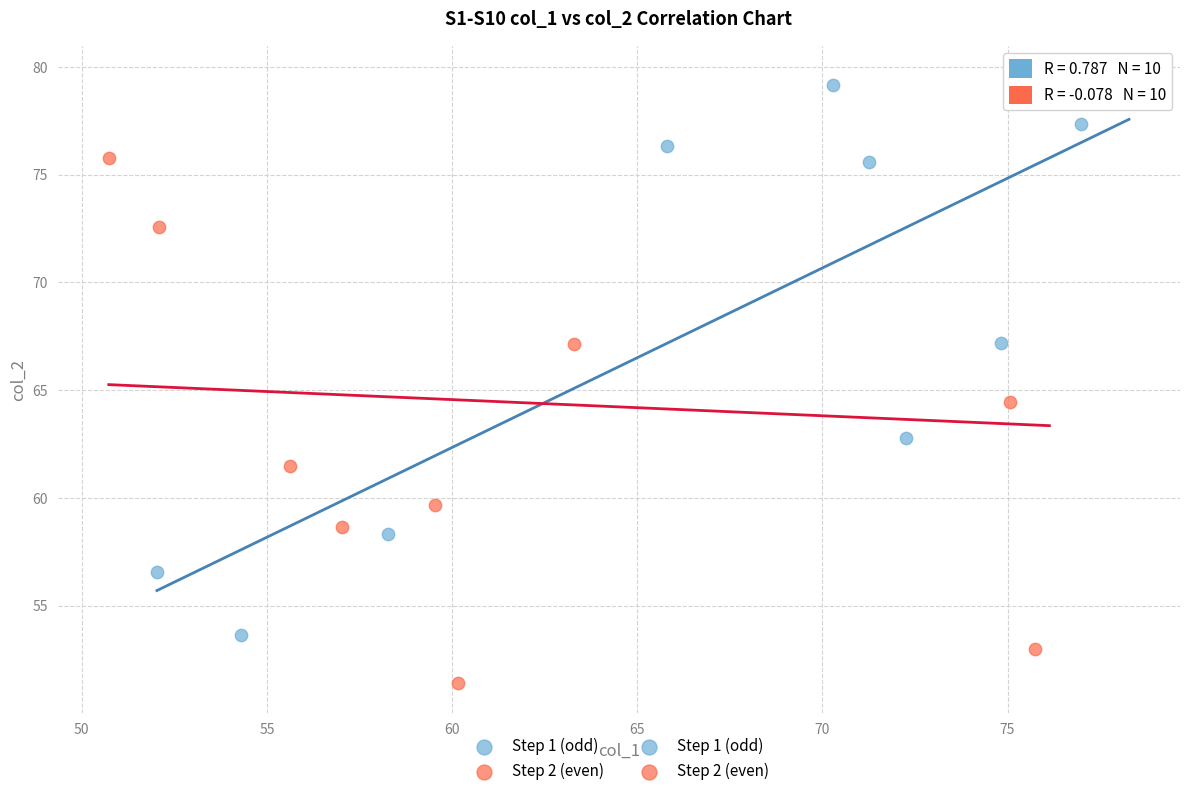

Which series reaches the minimum Y coordinate?

Step 2 (even)